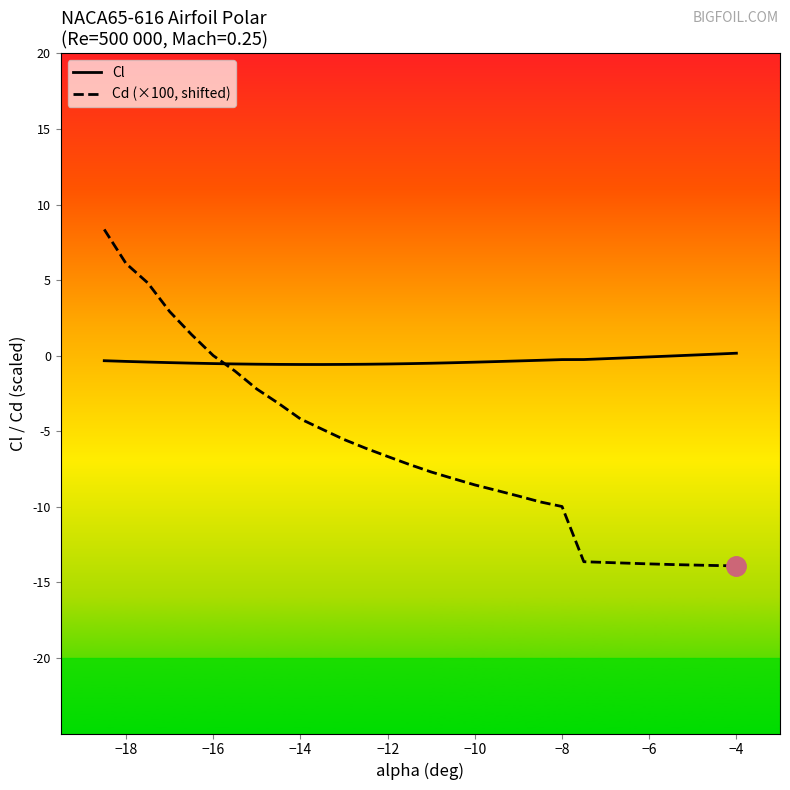

After their last crossing, which series has the higher values: Cl or Cd (×100, shifted)?

Cl